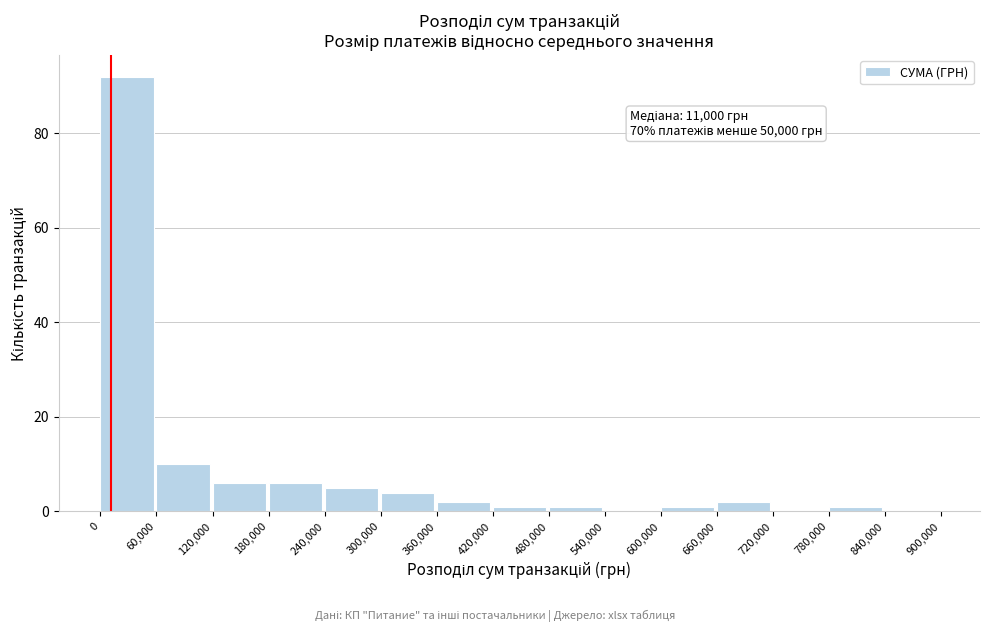

Over which range of the x-axis is the bar tallest?

0 to 60,000